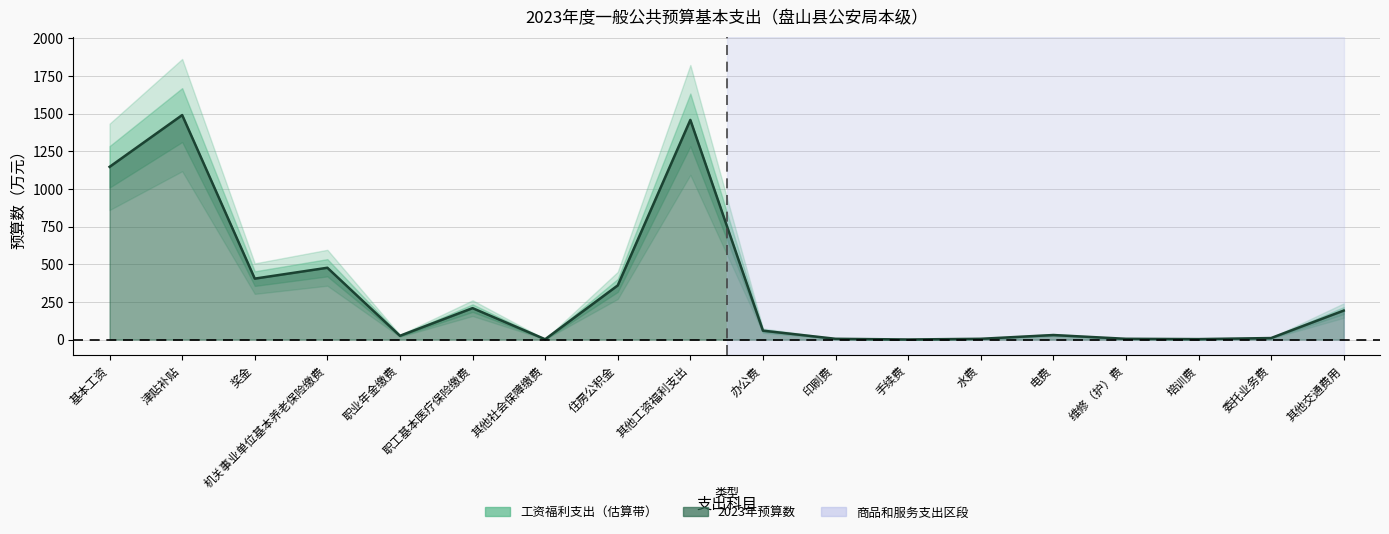

Read the value at 培训费.

3.0